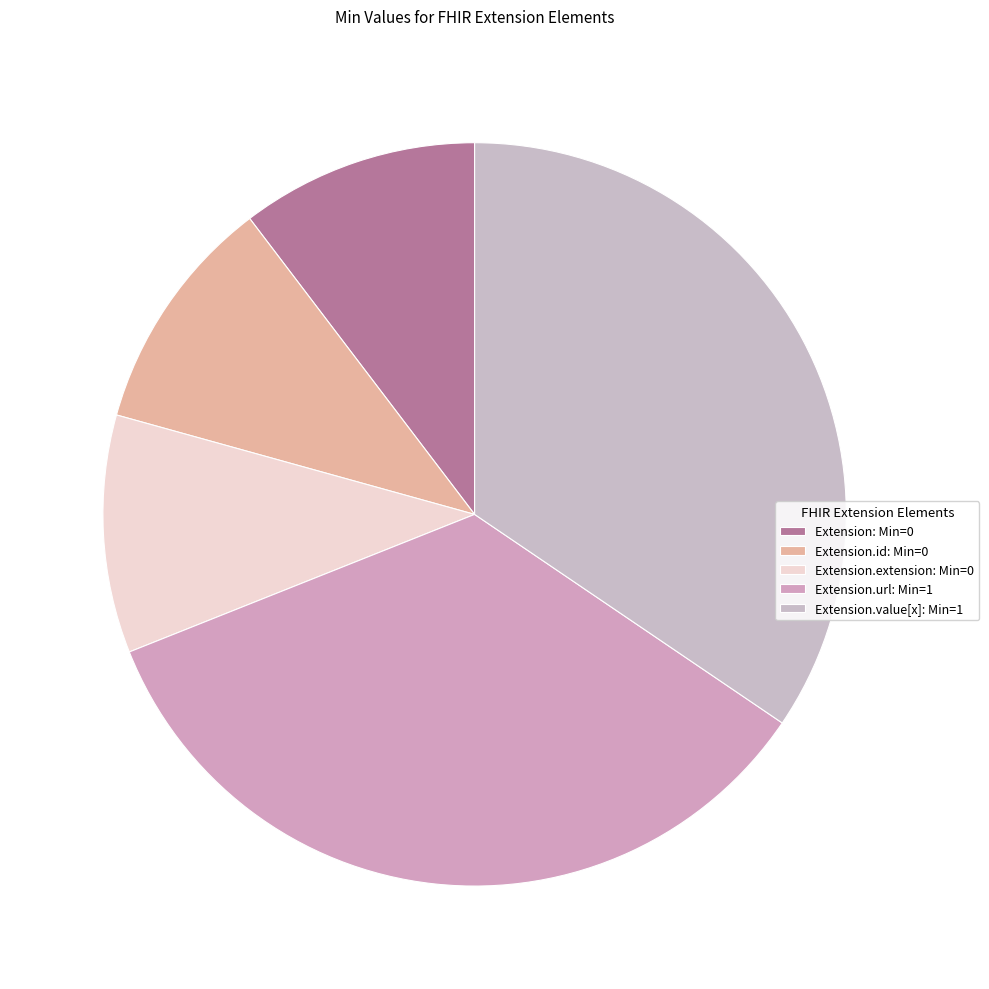

How many segments does this pie chart have?

5